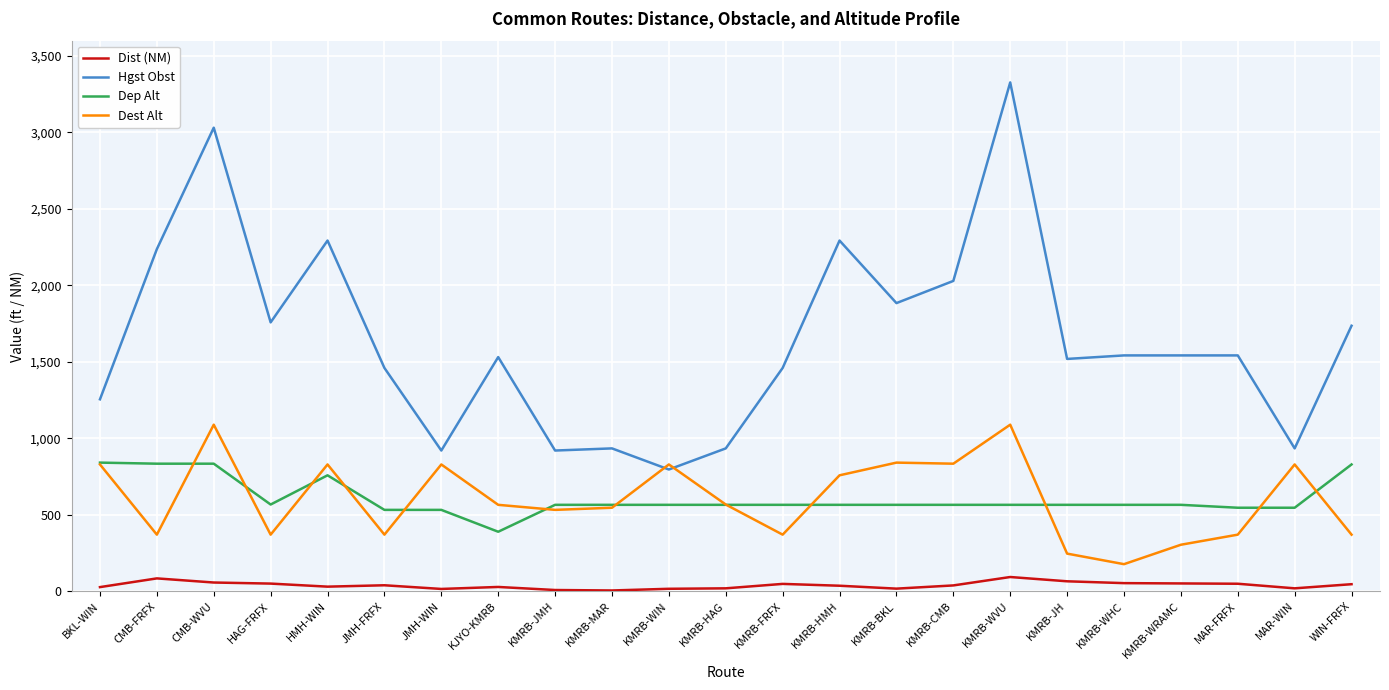

True or false: Dist (NM) and Dest Alt cross at least once.

False